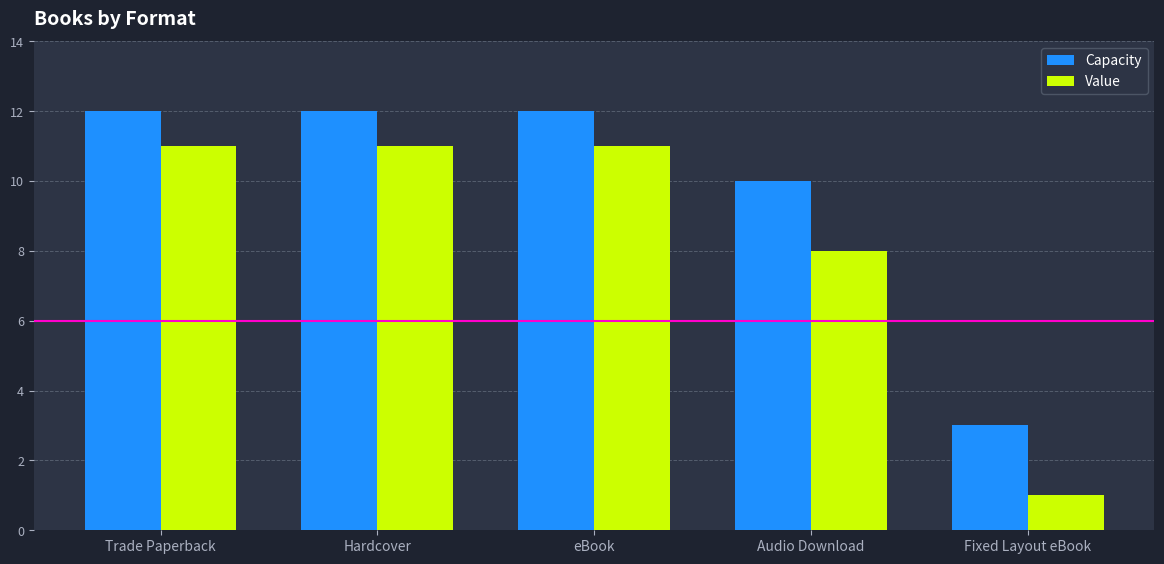

List the series in order of their peak value, lowest first.

Value, Capacity